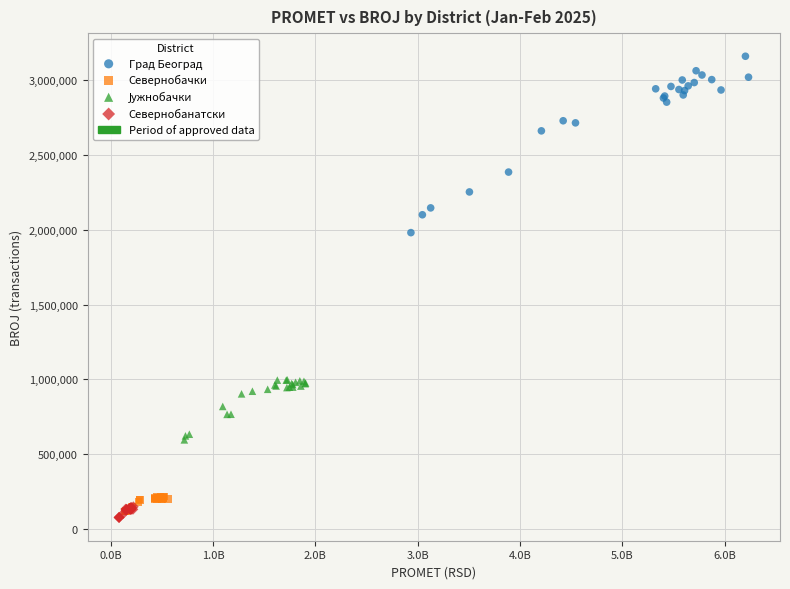

Which series has the widest spread of Y values?

Град Београд